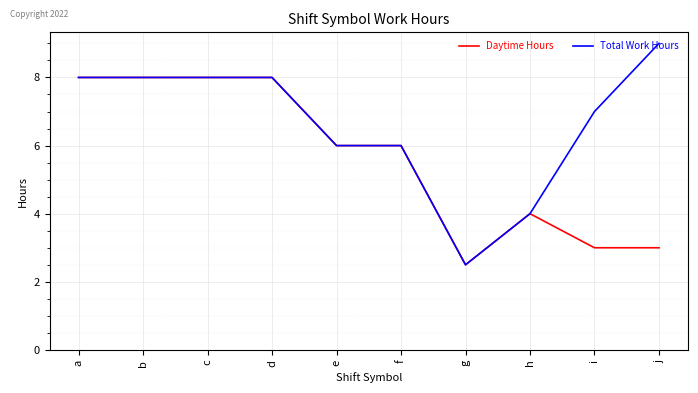

What are all the series names shown in the legend?

Daytime Hours, Total Work Hours